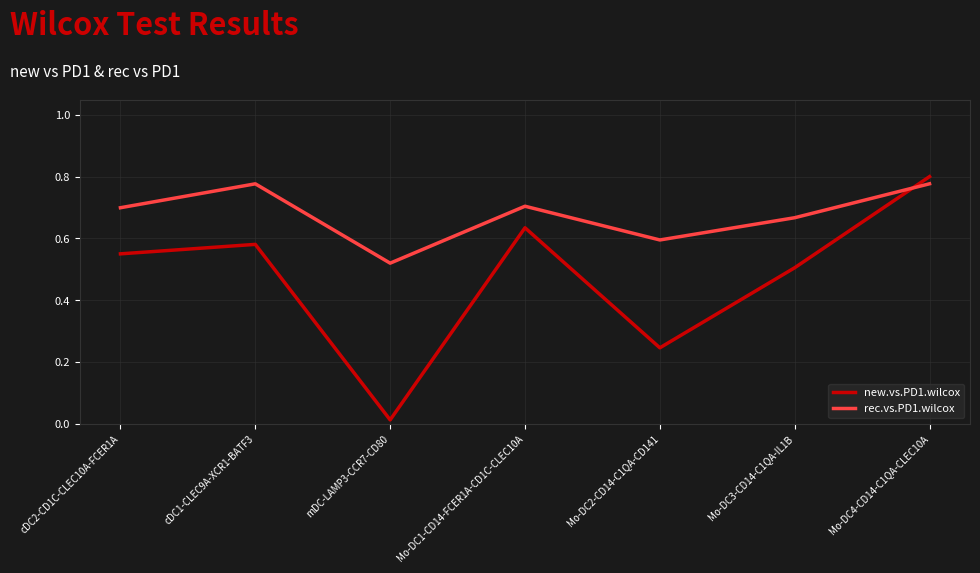

How many lines are shown in the chart?

2